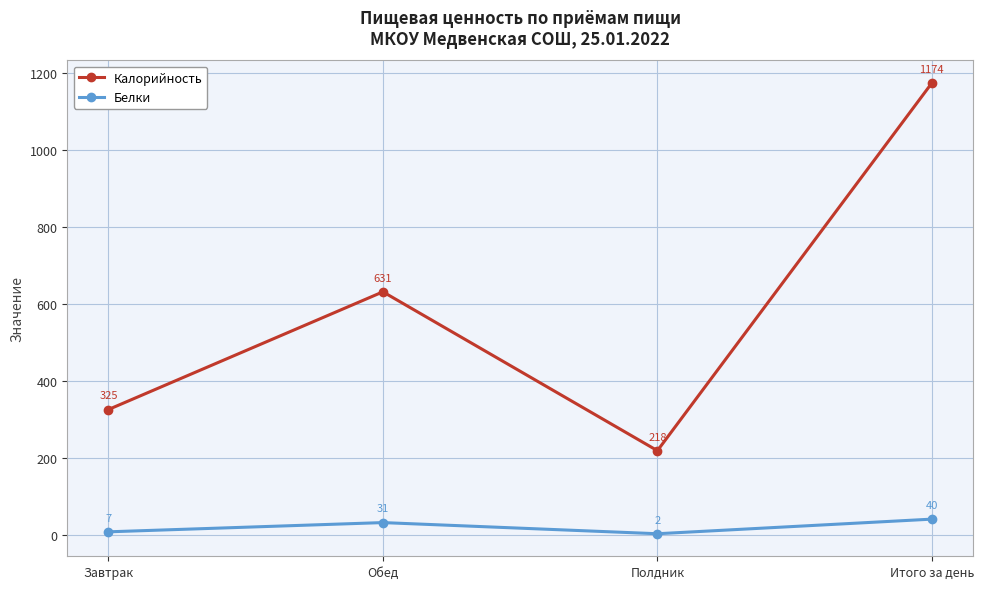

What is the difference between the Белки values at Обед and Полдник?

29